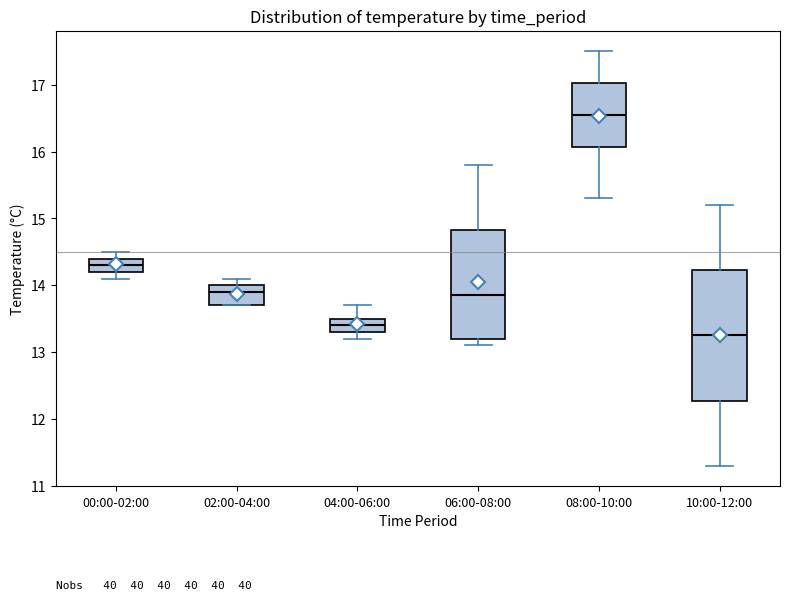

Reading left to right, transcribe this box plot: for each box, give where its median line is, the range the box spans, and where its two whiskers end, as read against the y-axis. The values are not printed on the chart, so give them approximately, as read against the axis.

00:00-02:00: median 14.3, box 14.2 to 14.4, whiskers 14.1 to 14.5
02:00-04:00: median 13.9, box 13.7 to 14.0, whiskers 13.7 to 14.1
04:00-06:00: median 13.4, box 13.3 to 13.5, whiskers 13.2 to 13.7
06:00-08:00: median 13.9, box 13.2 to 14.8, whiskers 13.1 to 15.8
08:00-10:00: median 16.6, box 16.1 to 17.0, whiskers 15.3 to 17.5
10:00-12:00: median 13.3, box 12.3 to 14.2, whiskers 11.3 to 15.2